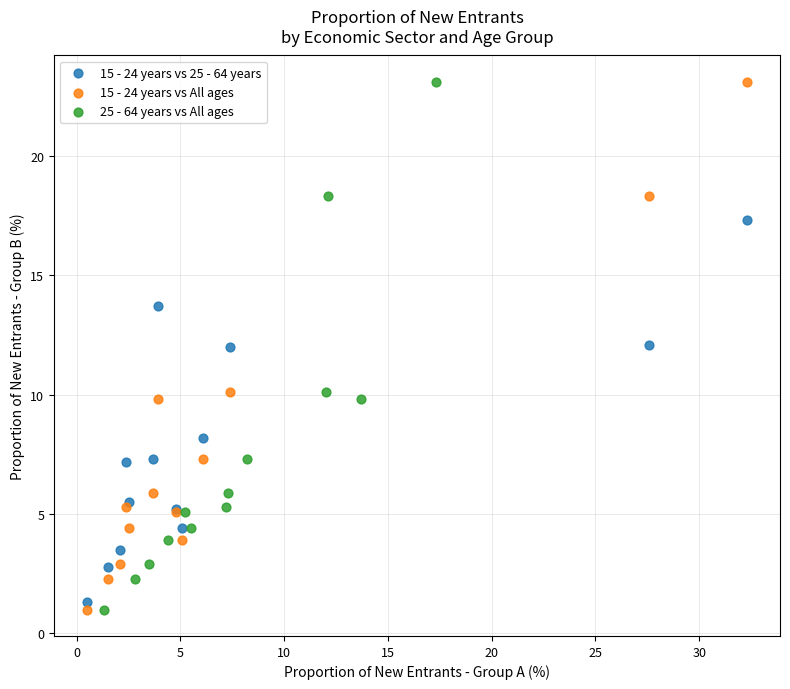

What are all the series names shown in the legend?

15 - 24 years vs 25 - 64 years, 15 - 24 years vs All ages, 25 - 64 years vs All ages